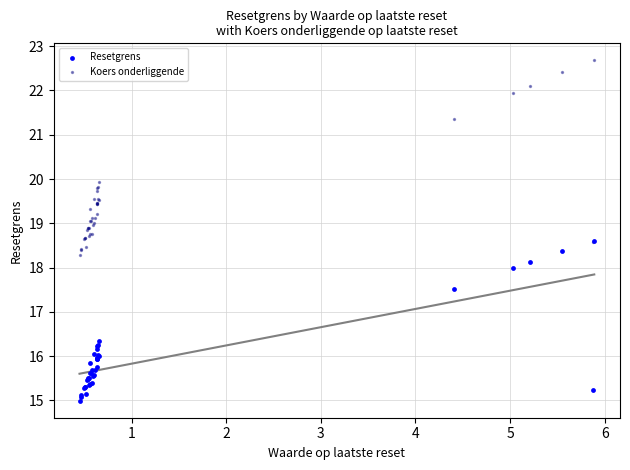

What are all the series names shown in the legend?

Resetgrens, Koers onderliggende